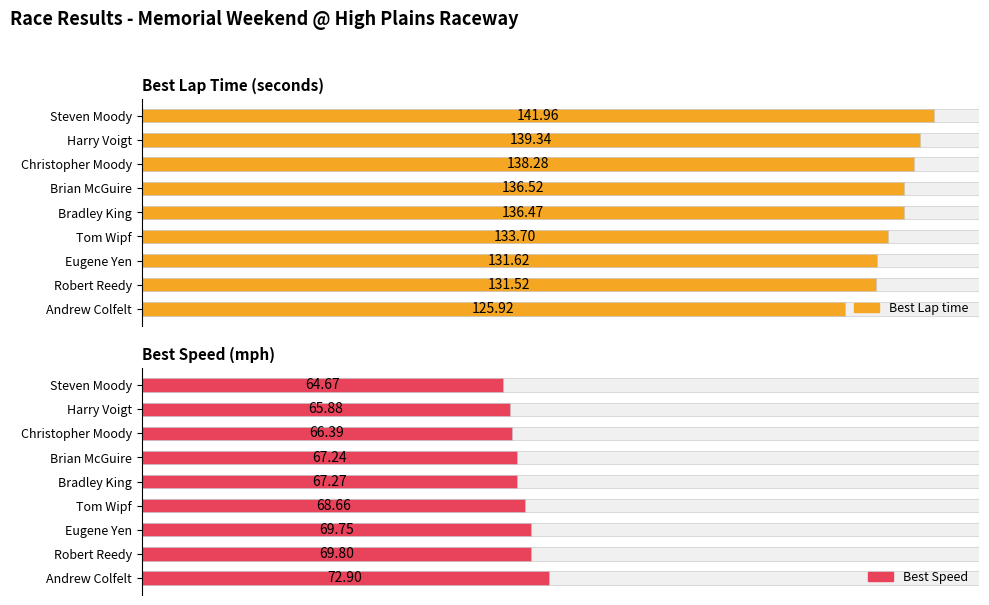

What is the value of the Best Lap time bar at the 6th from the left?

136.5